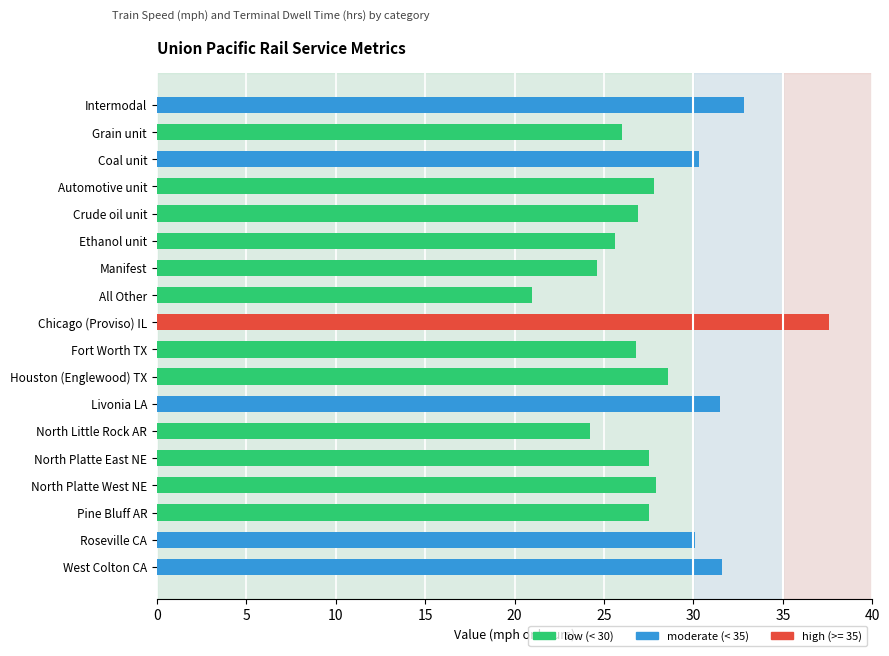

What is the label of the 13th bar from the left?

North Little Rock AR